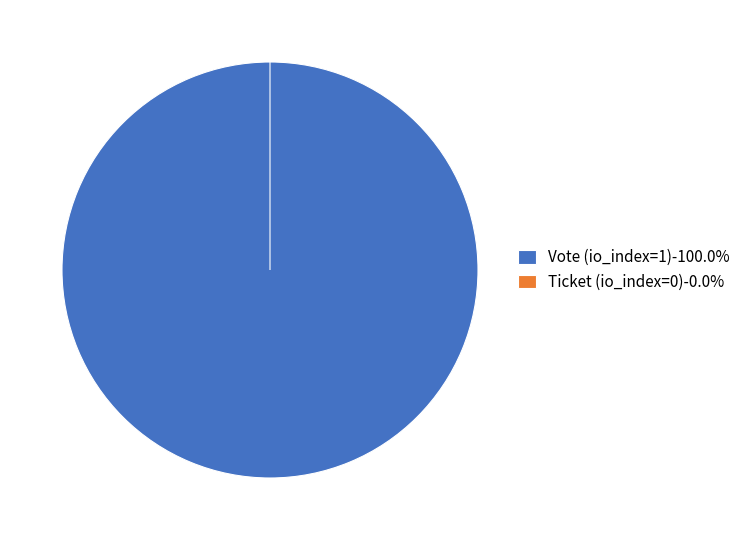

Is it true that Vote (io_index=1) is 87% of the pie?

False